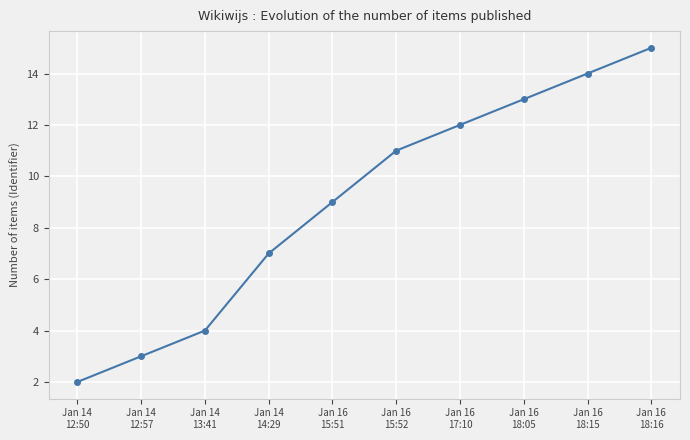

What is the approximate value at Jan 16
15:52, to the nearest 5?

10